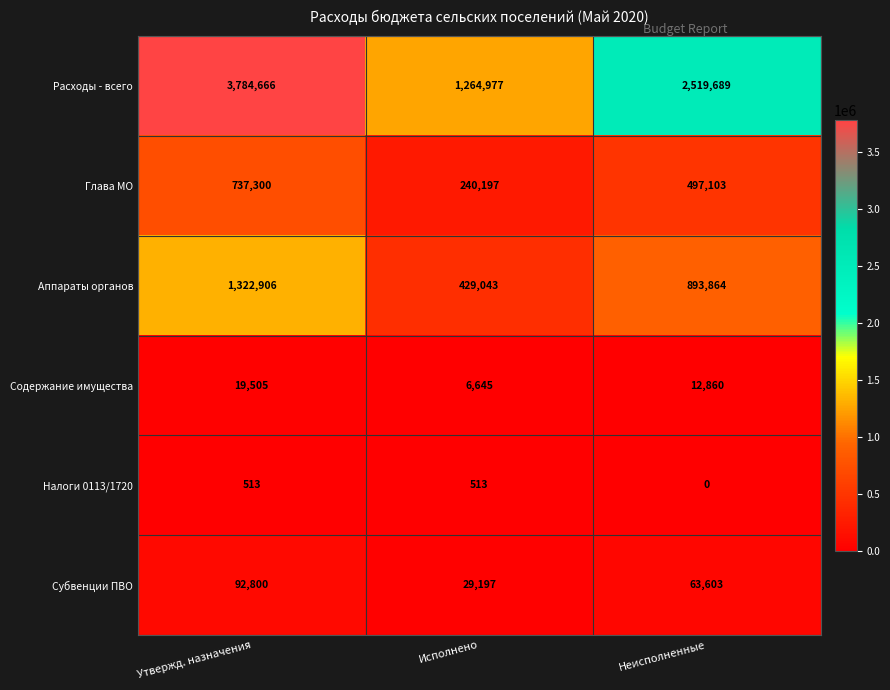

At how many categories does at least one series exceed 3277965?

1